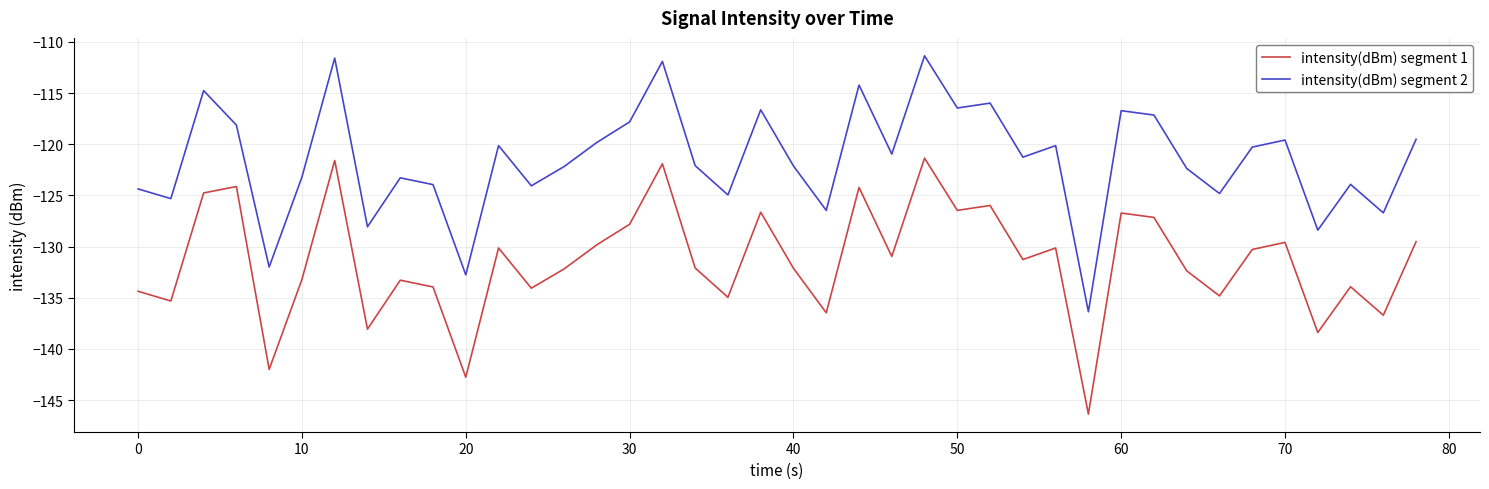

List the series in order of their peak value, lowest first.

intensity(dBm) segment 1, intensity(dBm) segment 2